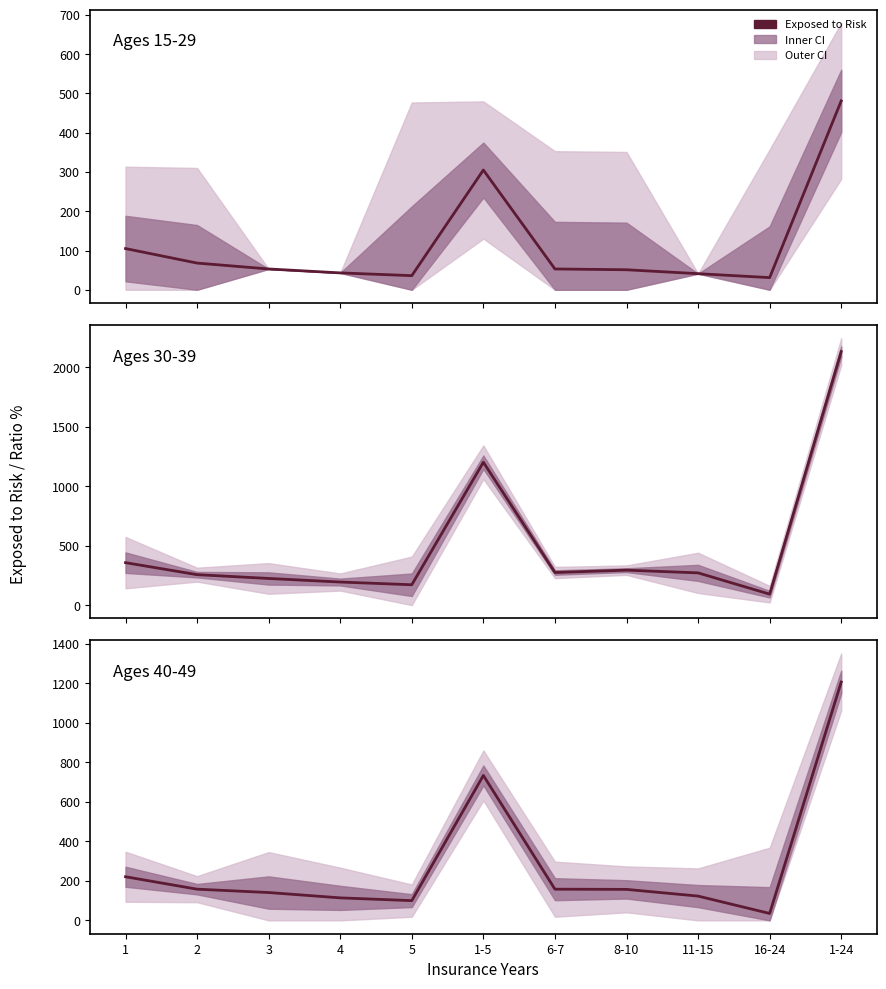

At which category does the chart reach its minimum across all series?

16-24